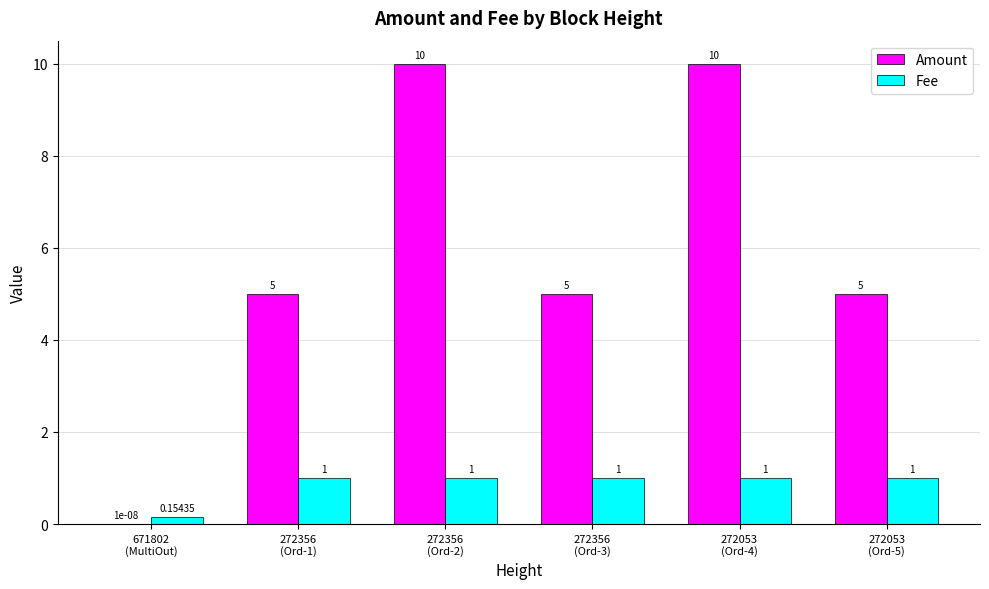

Where is Fee nearest to the value 0?

671802
(MultiOut)